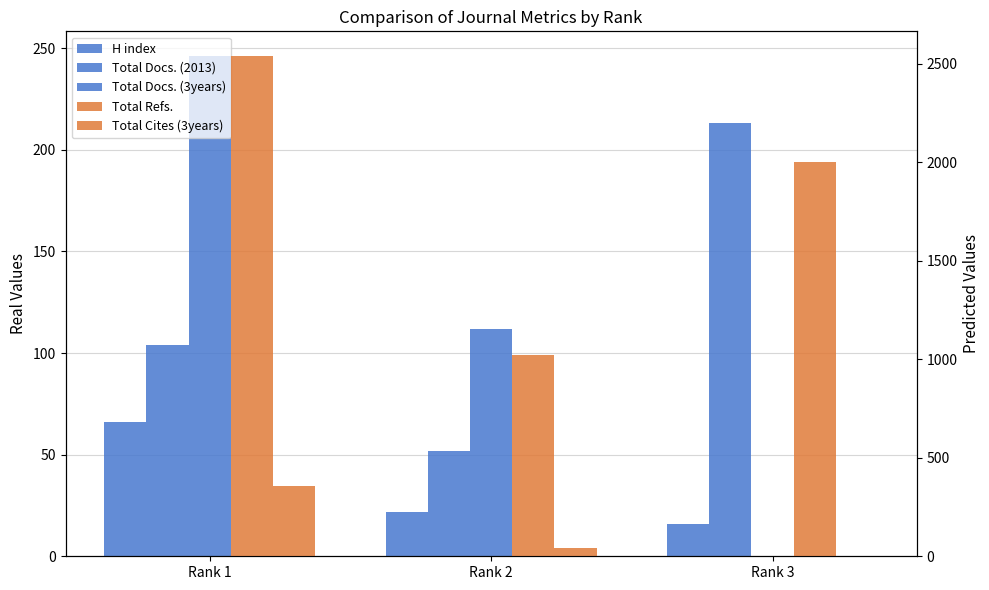

Reading left to right, what are all the values shown in this chart?

H index: 66	22	16
Total Docs. (2013): 104	52	213
Total Docs. (3years): 246	112	0
Total Refs.: 2537	1020	2002
Total Cites (3years): 359	42	0